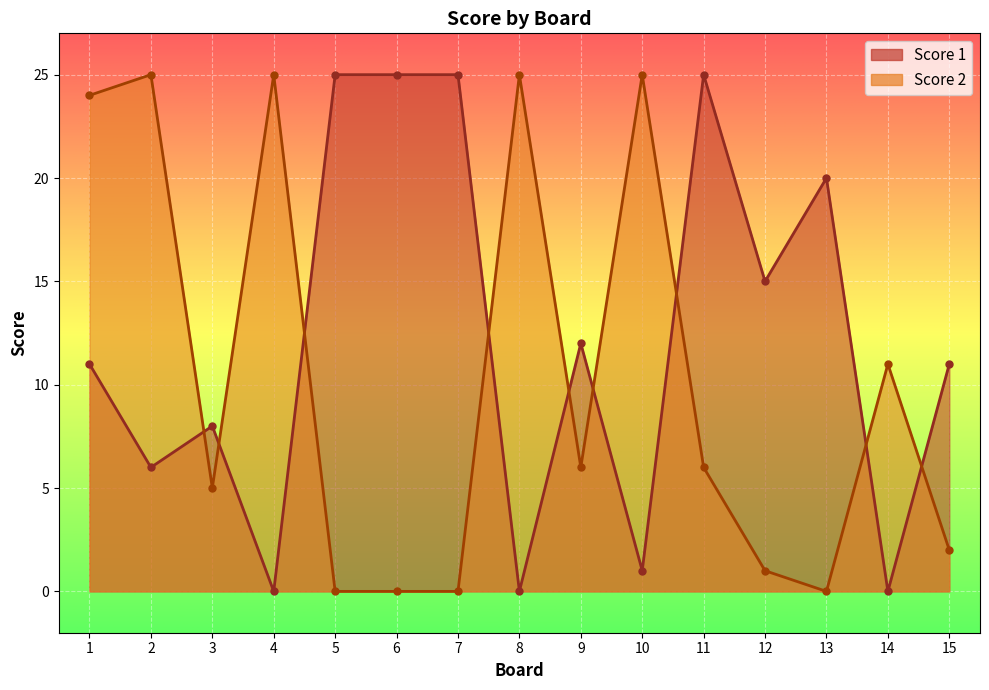

Between 13 and 12, which is larger?

13